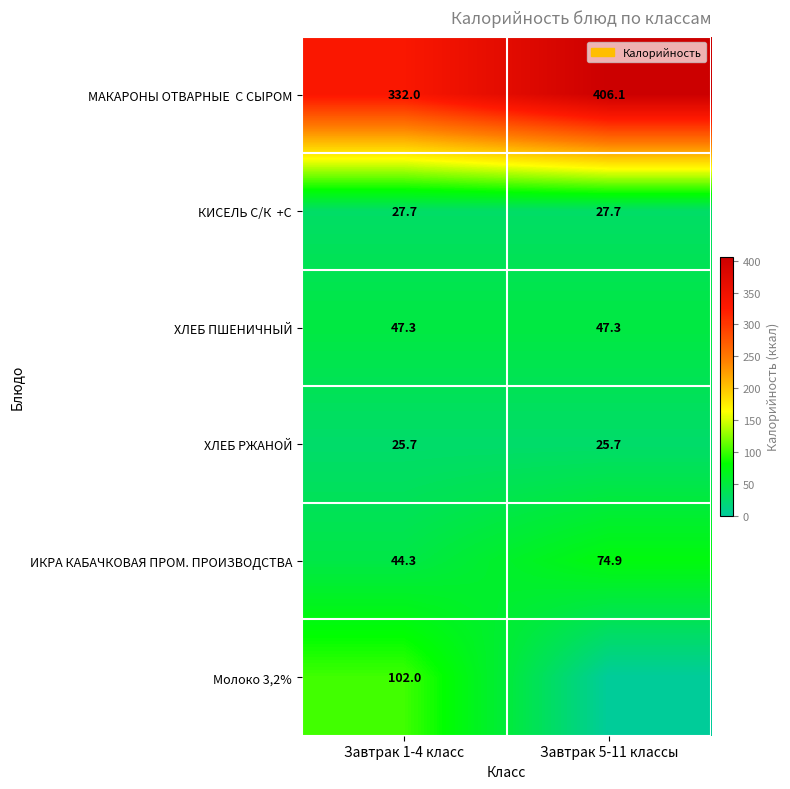

How many distinct data groups are displayed?

6